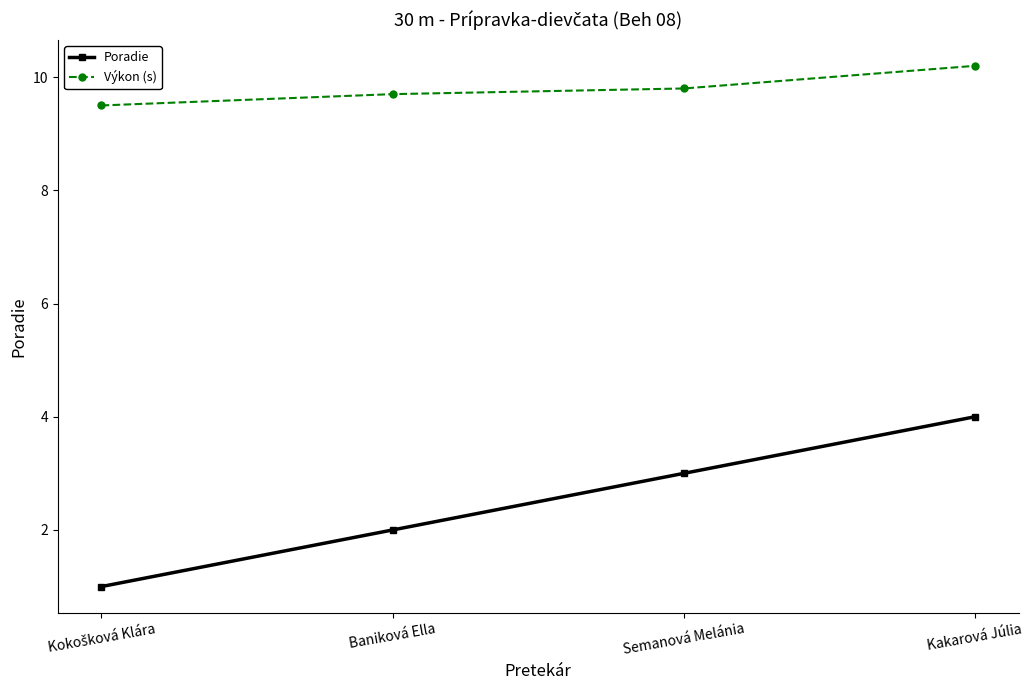

What is the label of the 2nd point from the left?

Baniková Ella